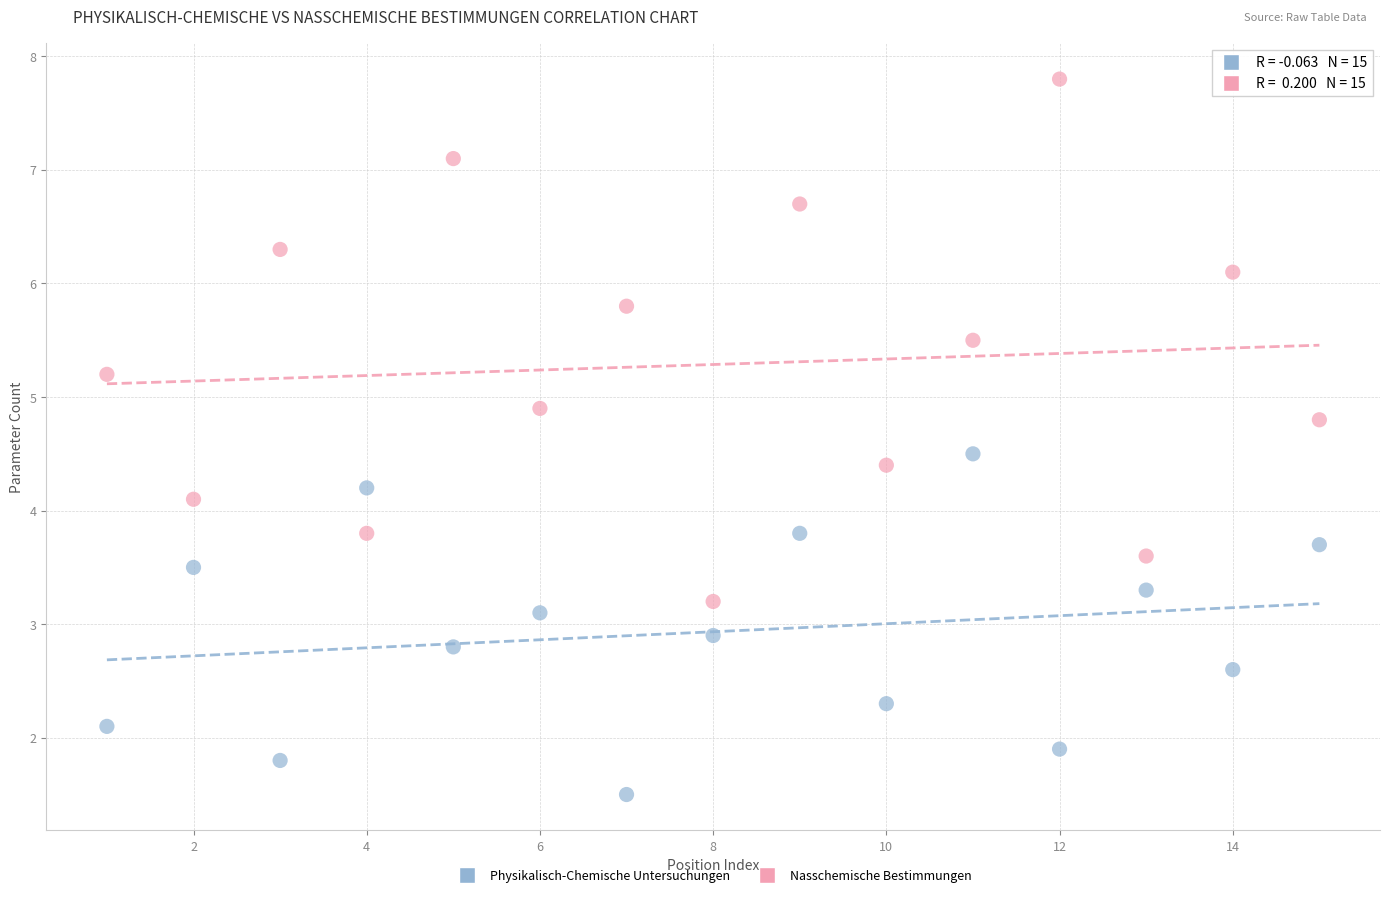

Across all data points, what is the range of X values (max minus min)?

14.0